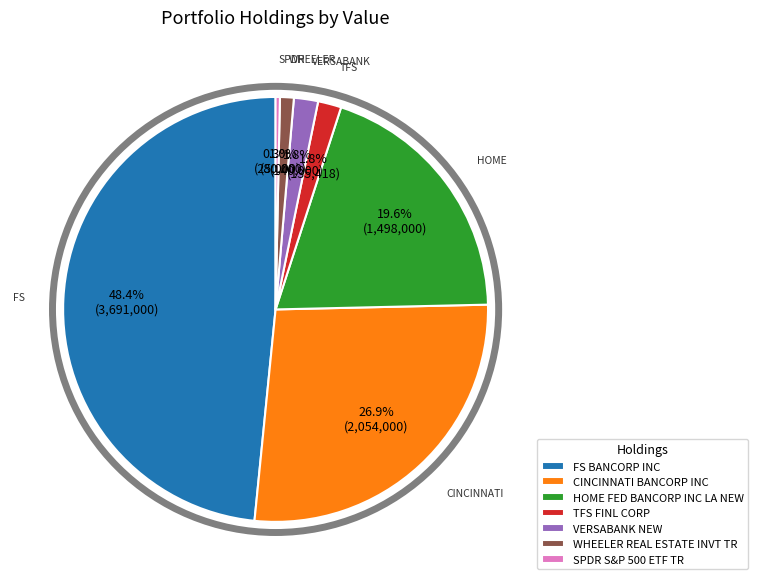

How many slices are in this pie chart?

7